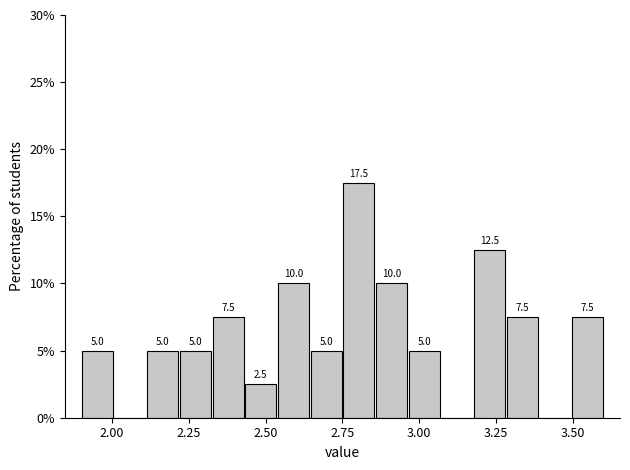

Around what value on the x-axis is the tallest bar? Give the approximate position of its centre, as read against the axis.

2.80